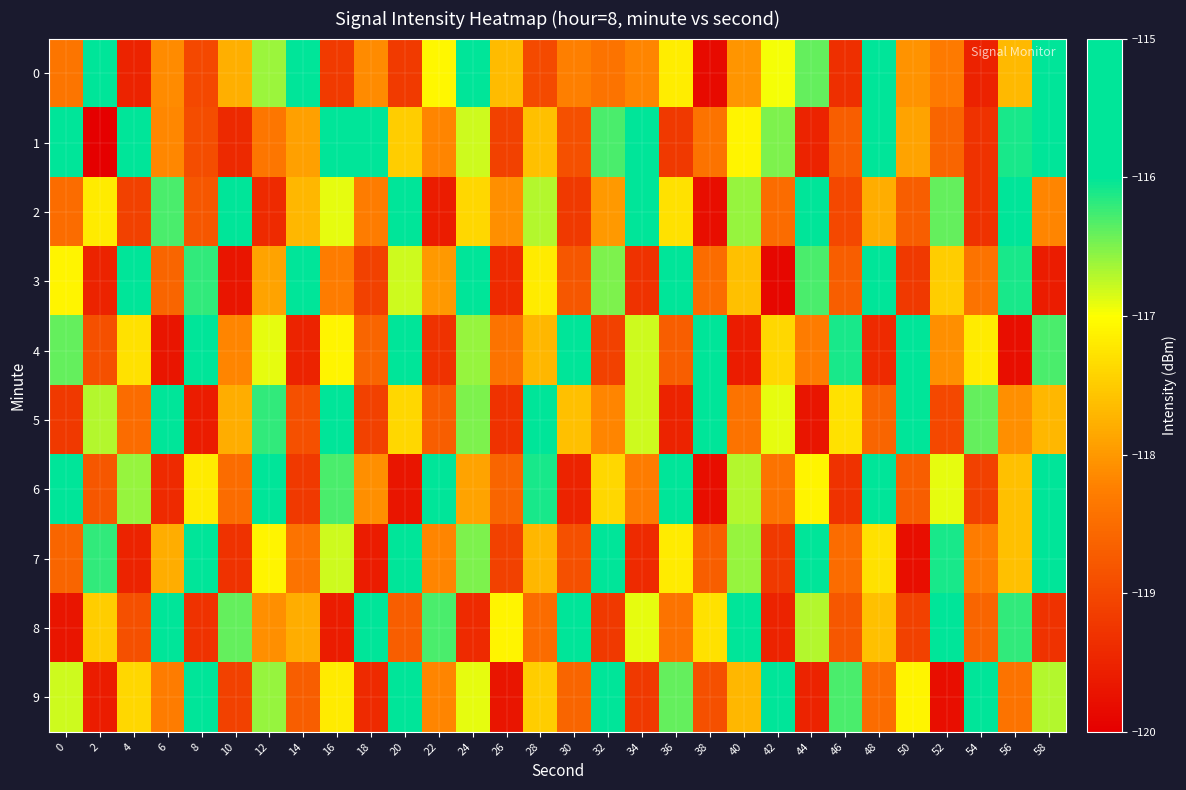

How many distinct data groups are displayed?

10